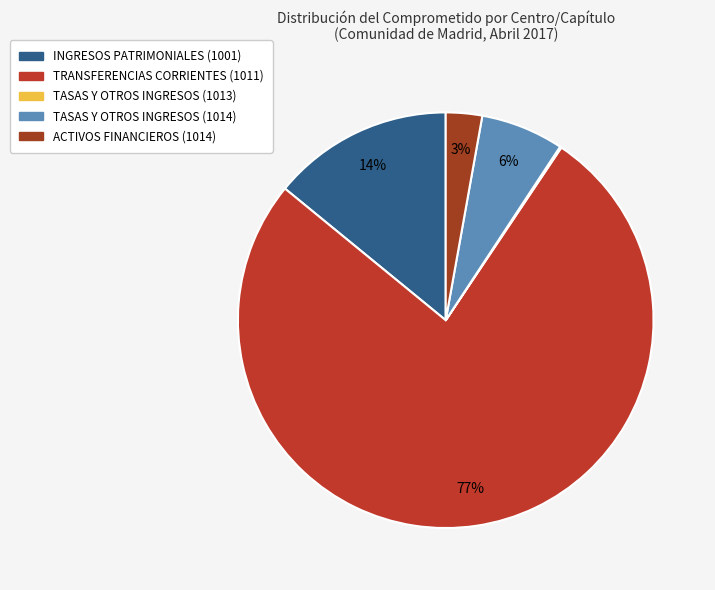

How much of the chart is everything except TASAS Y OTROS INGRESOS (1014)?

93.5%